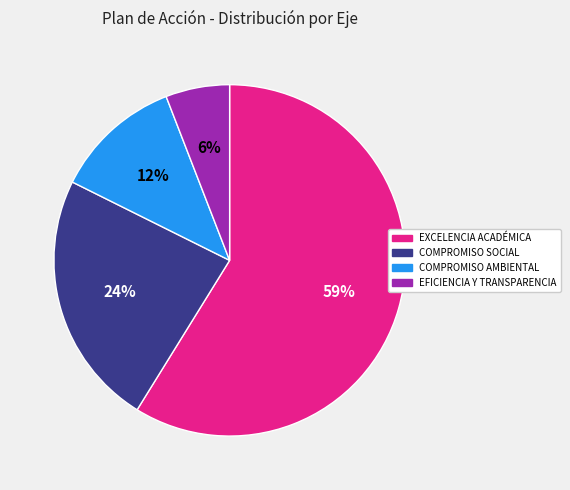

Is there a majority slice in this chart?

Yes